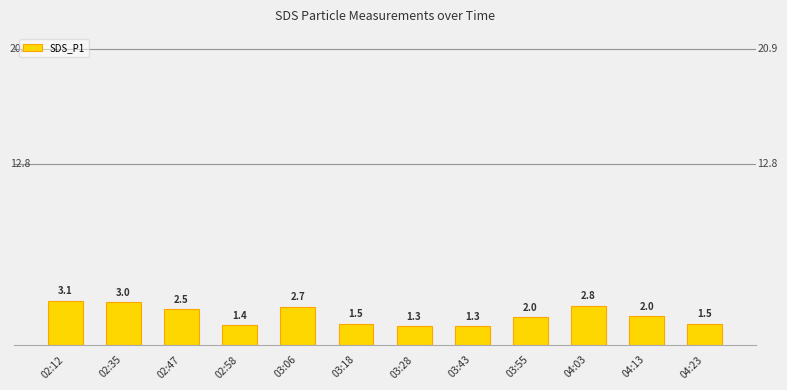

What is the minimum value shown in the chart?

1.3